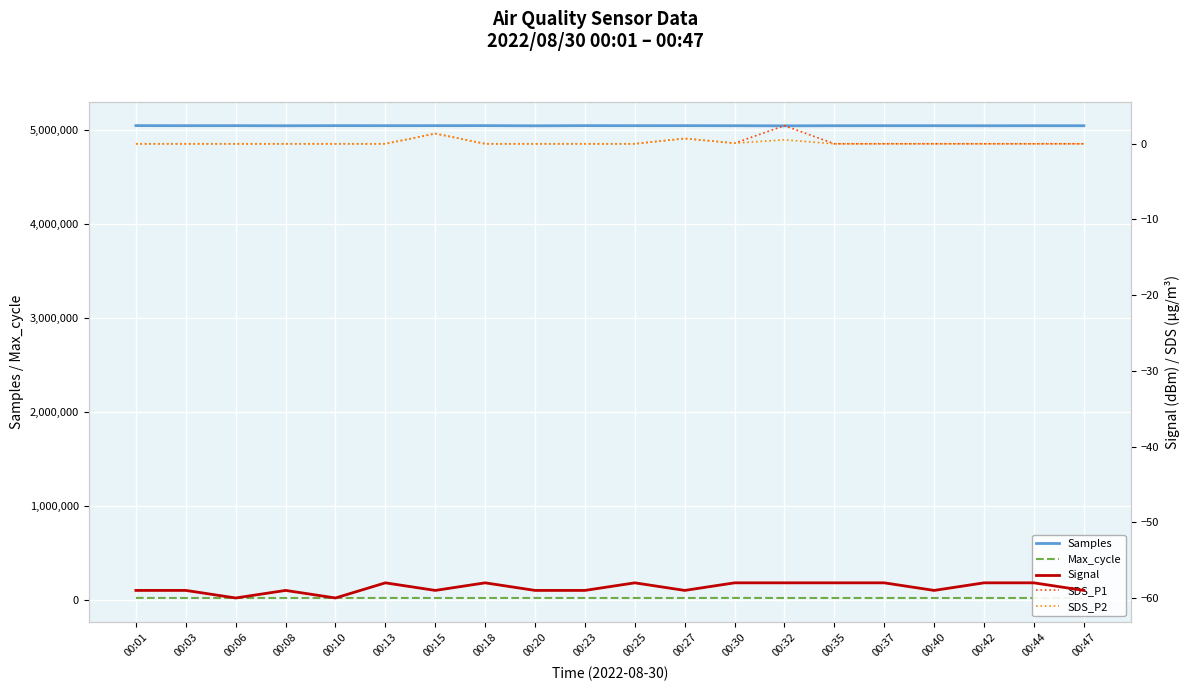

Reading right to left, extract all data points from this chart.

Samples: 00:47=5049482.0	00:44=5049898.0	00:42=5049211.0	00:40=5049902.0	00:37=5049897.0	00:35=5049715.0	00:32=5048395.0	00:30=5049660.0	00:27=5050294.0	00:25=5050056.0	00:23=5050473.0	00:20=5048797.0	00:18=5050635.0	00:15=5050305.0	00:13=5050030.0	00:10=5050488.0	00:08=5049144.0	00:06=5050262.0	00:03=5050026.0	00:01=5050748.0
Max_cycle: 00:47=20035.0	00:44=20027.0	00:42=20033.0	00:40=20091.0	00:37=20020.0	00:35=20025.0	00:32=20048.0	00:30=20691.0	00:27=20017.0	00:25=20083.0	00:23=20107.0	00:20=20466.0	00:18=20107.0	00:15=20060.0	00:13=20403.0	00:10=20133.0	00:08=20048.0	00:06=20029.0	00:03=20040.0	00:01=20662.0
Signal: 00:47=-59.0	00:44=-58.0	00:42=-58.0	00:40=-59.0	00:37=-58.0	00:35=-58.0	00:32=-58.0	00:30=-58.0	00:27=-59.0	00:25=-58.0	00:23=-59.0	00:20=-59.0	00:18=-58.0	00:15=-59.0	00:13=-58.0	00:10=-60.0	00:08=-59.0	00:06=-60.0	00:03=-59.0	00:01=-59.0
SDS_P1: 00:47=0.0	00:44=0.0	00:42=0.0	00:40=0.0	00:37=0.0	00:35=0.0	00:32=2.4	00:30=0.1	00:27=0.7	00:25=0.0	00:23=0.0	00:20=0.0	00:18=0.0	00:15=1.4	00:13=0.0	00:10=0.0	00:08=0.0	00:06=0.0	00:03=0.0	00:01=0.0
SDS_P2: 00:47=0.0	00:44=0.0	00:42=0.0	00:40=0.0	00:37=0.0	00:35=0.0	00:32=0.5	00:30=0.1	00:27=0.7	00:25=0.0	00:23=0.0	00:20=0.0	00:18=0.0	00:15=1.4	00:13=0.0	00:10=0.0	00:08=0.0	00:06=0.0	00:03=0.0	00:01=0.0